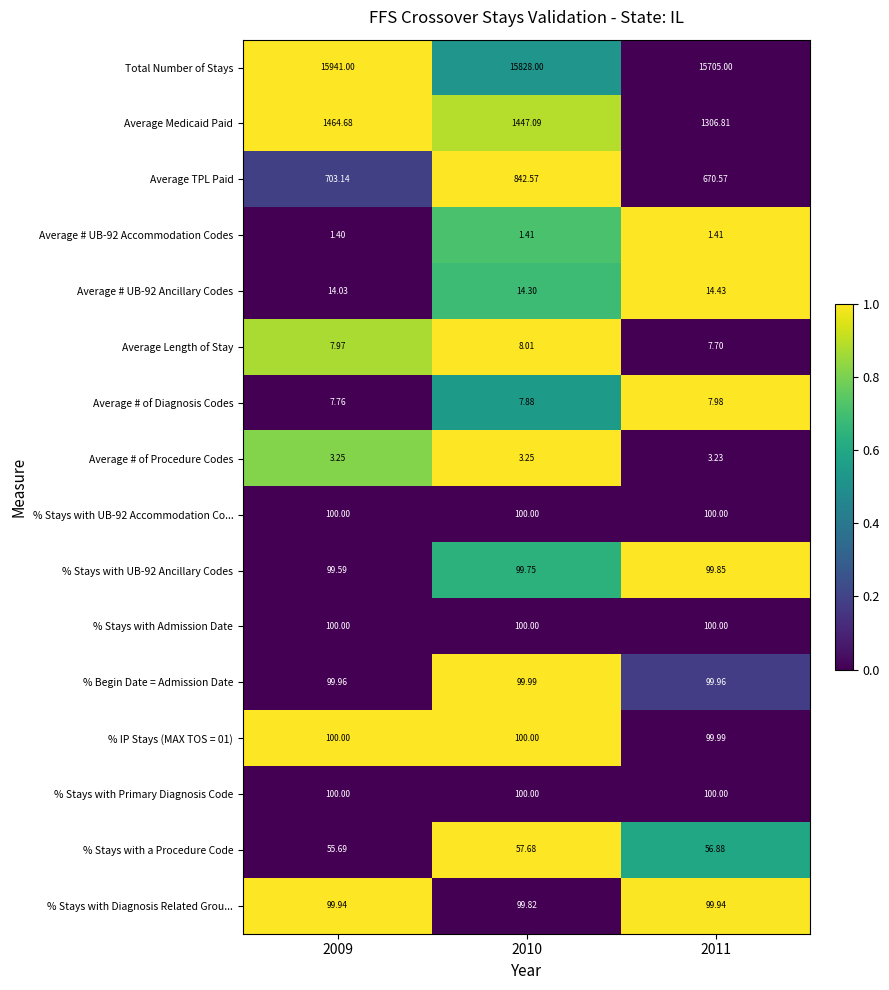

Between 2009 and 2010, which series saw the biggest shift?

Average TPL Paid